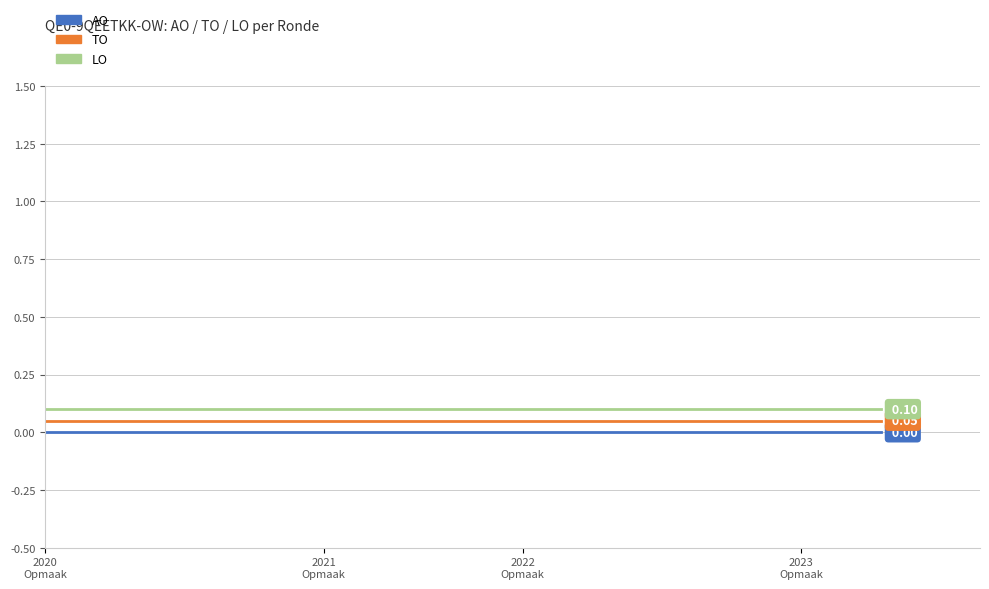

True or false: TO and AO cross at least once.

False